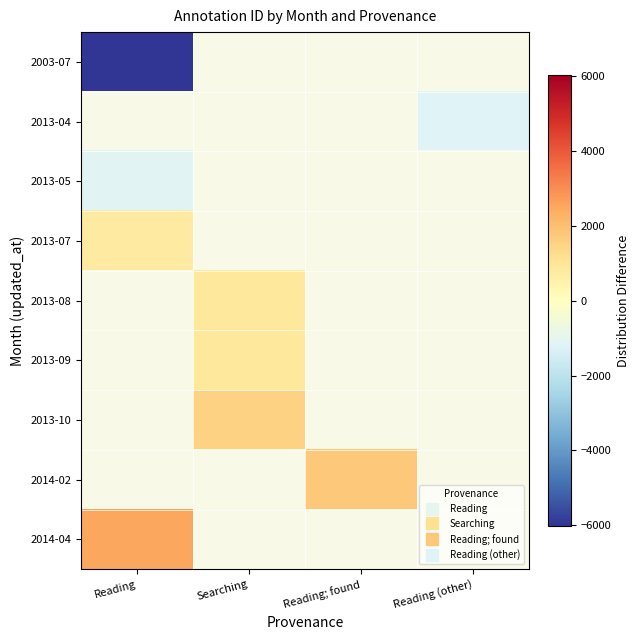

Which has a higher value, Reading (other) or Searching?

Searching